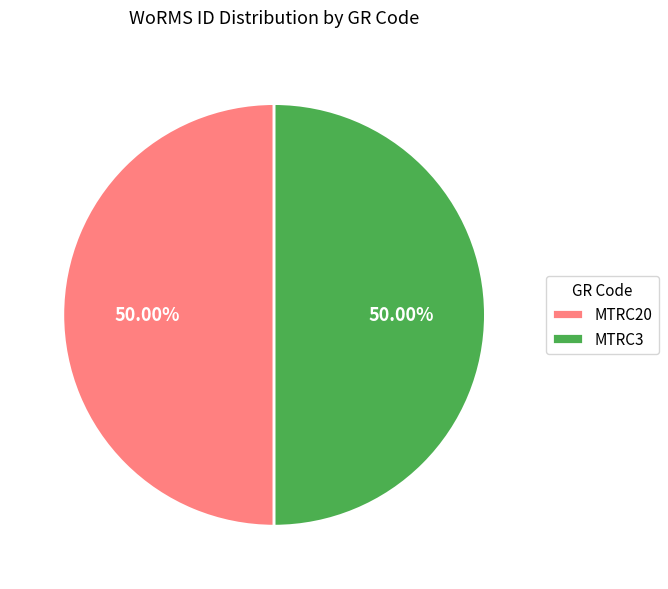

Do MTRC20 and MTRC3 together represent more than half of the pie?

Yes